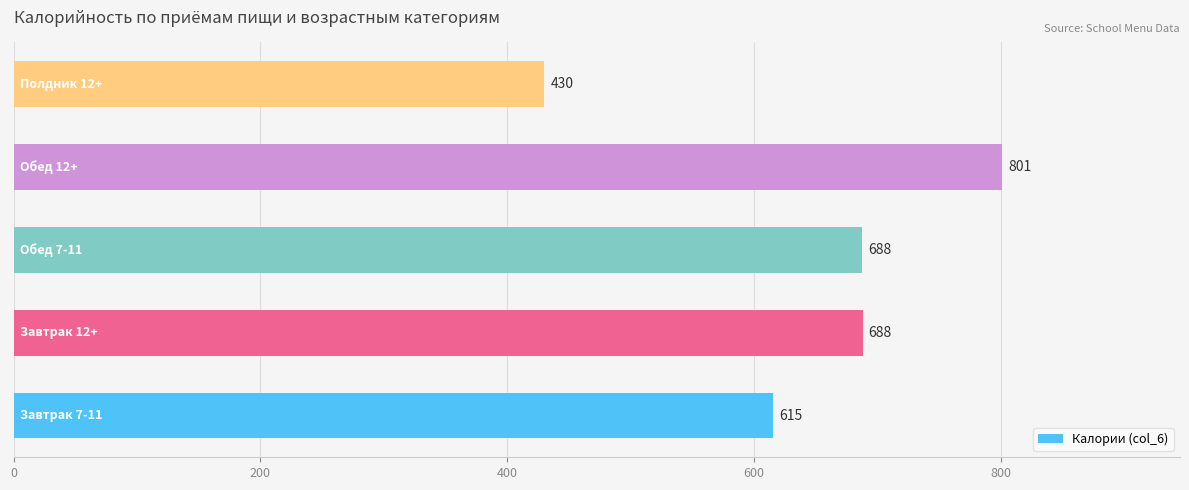

What is the smallest value displayed?

430.0